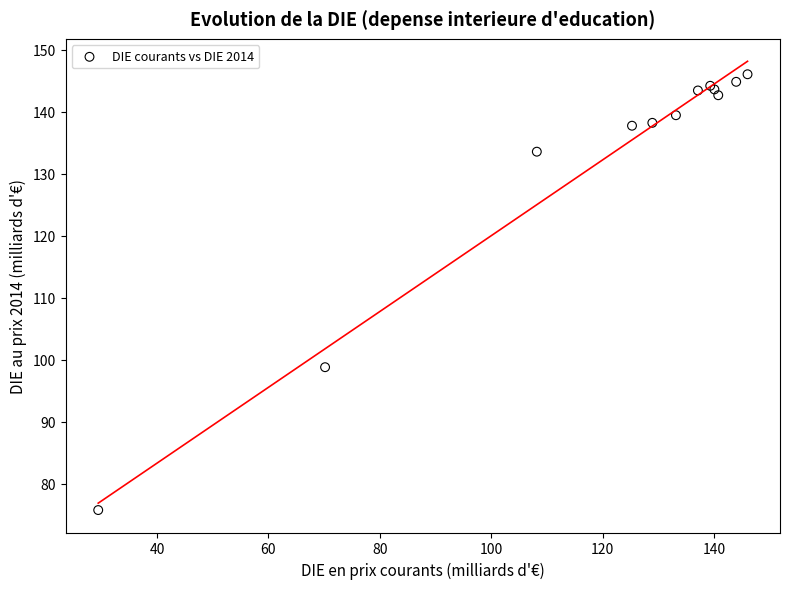

What Y value in the scatter plot is closest to 110?

98.8